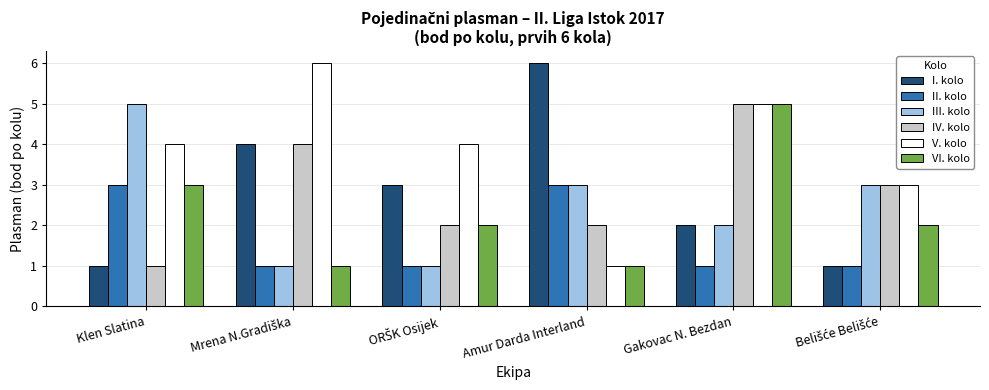

What is the difference between the maximum and second lowest values in the III. kolo series?

4